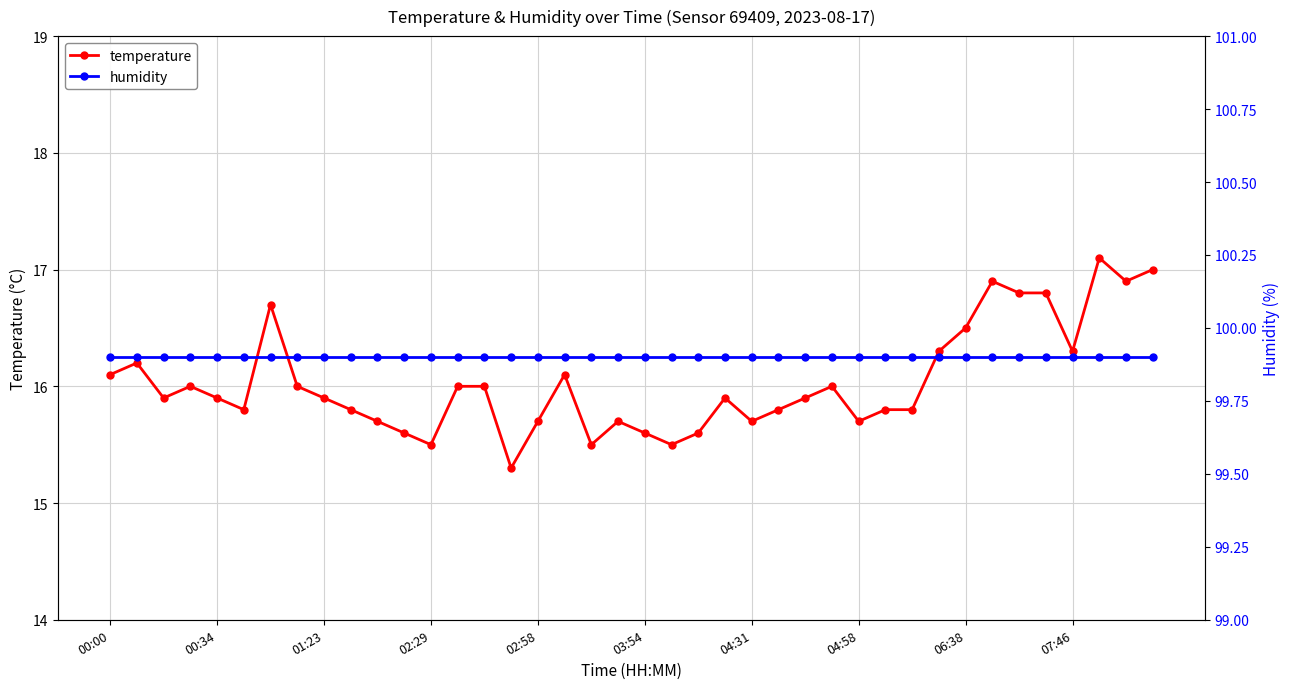

True or false: temperature has a value of 9.5 at 06:38.

False